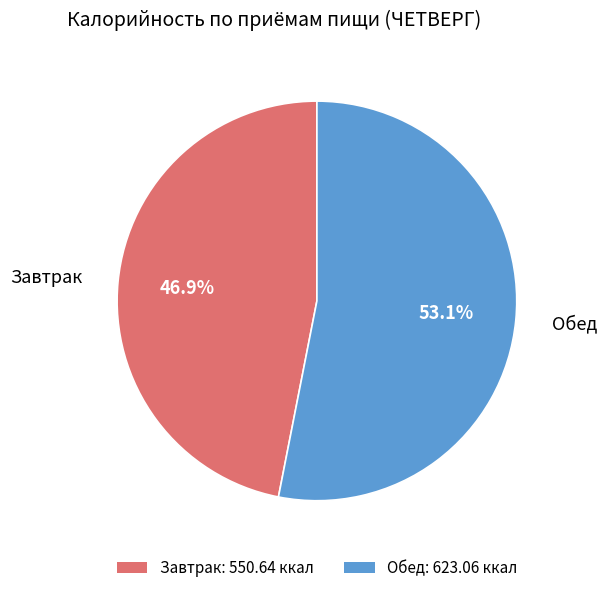

What is the largest slice in the pie chart?

Обед